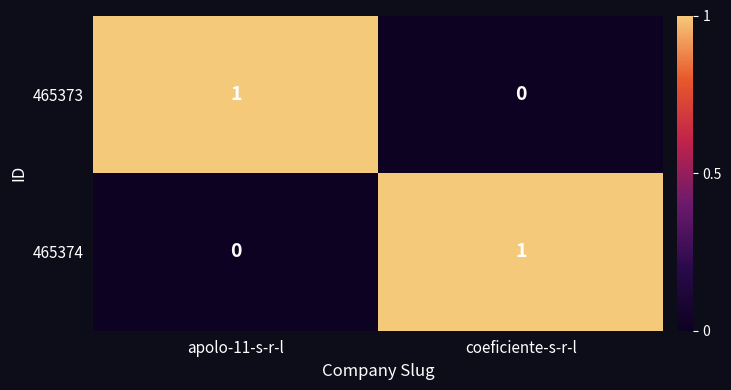

Rank the series at coeficiente-s-r-l from highest to lowest value.

465374, 465373